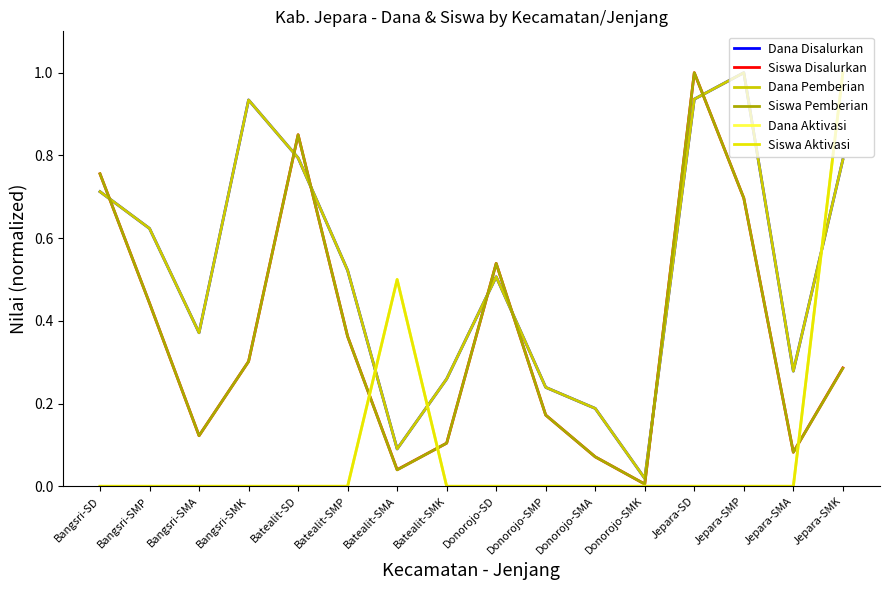

Which series changed the most between Donorojo-SMK and Jepara-SMK?

Dana Aktivasi